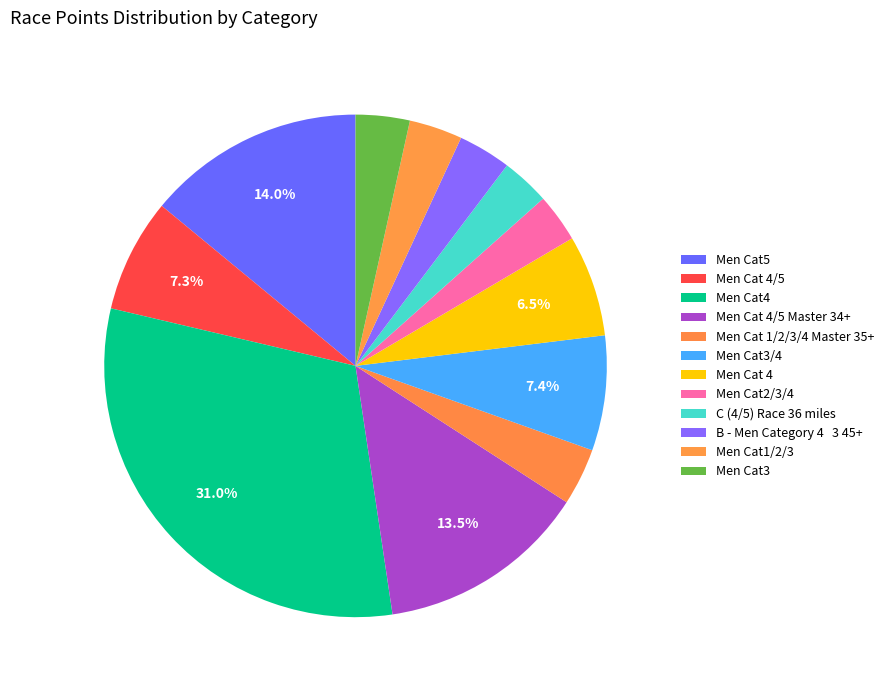

Combined, what portion of the pie is Men Cat2/3/4 and Men Cat 4?

9.6%